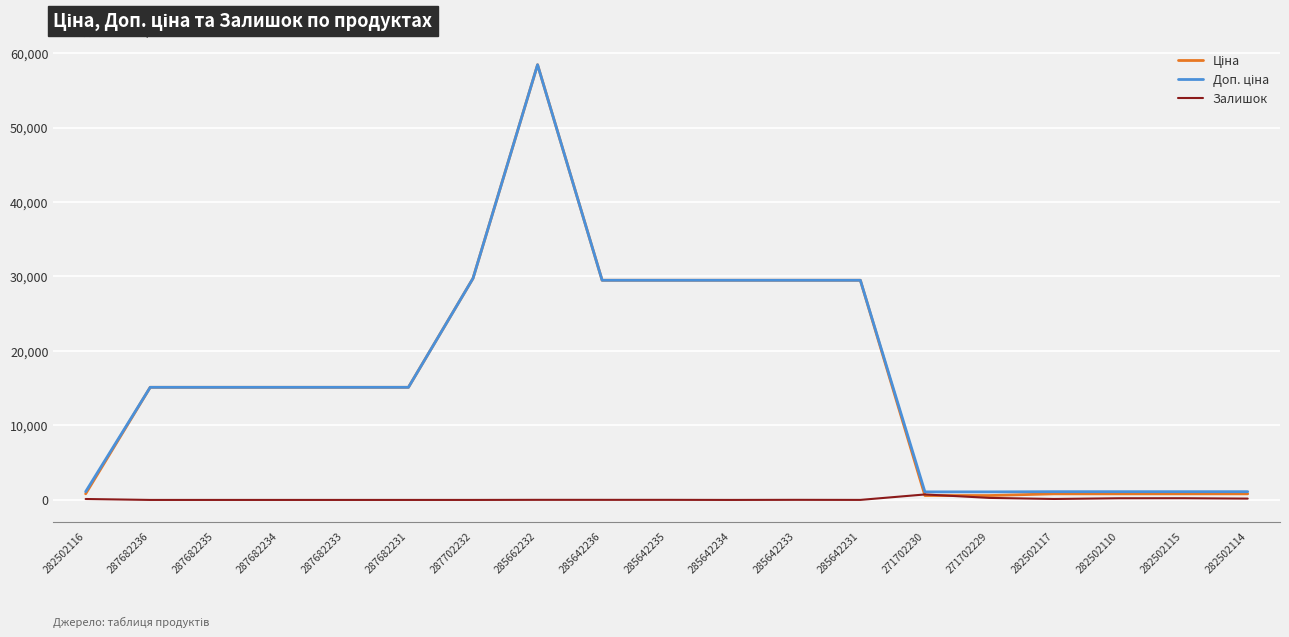

Read the Залишок value at 282502115.

229.0